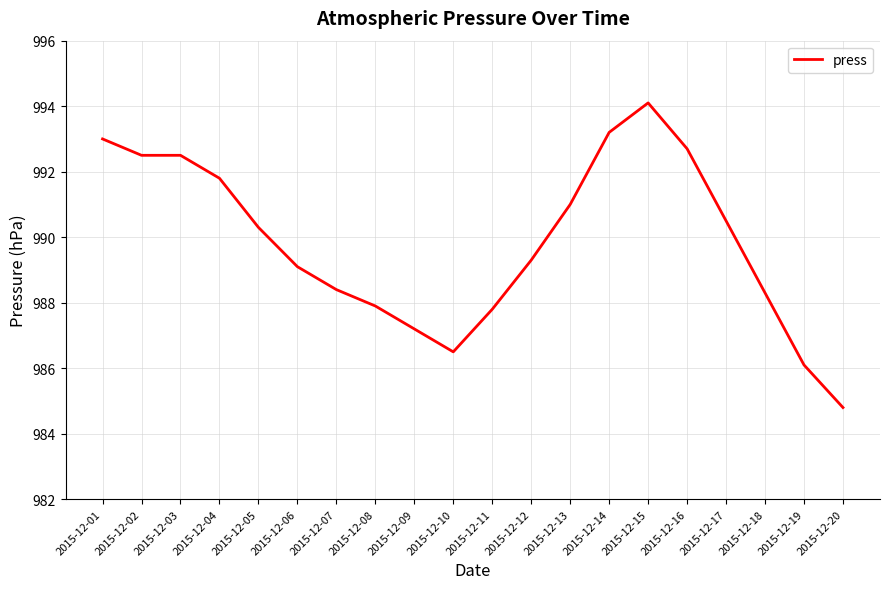

Count the number of data series in this chart.

1